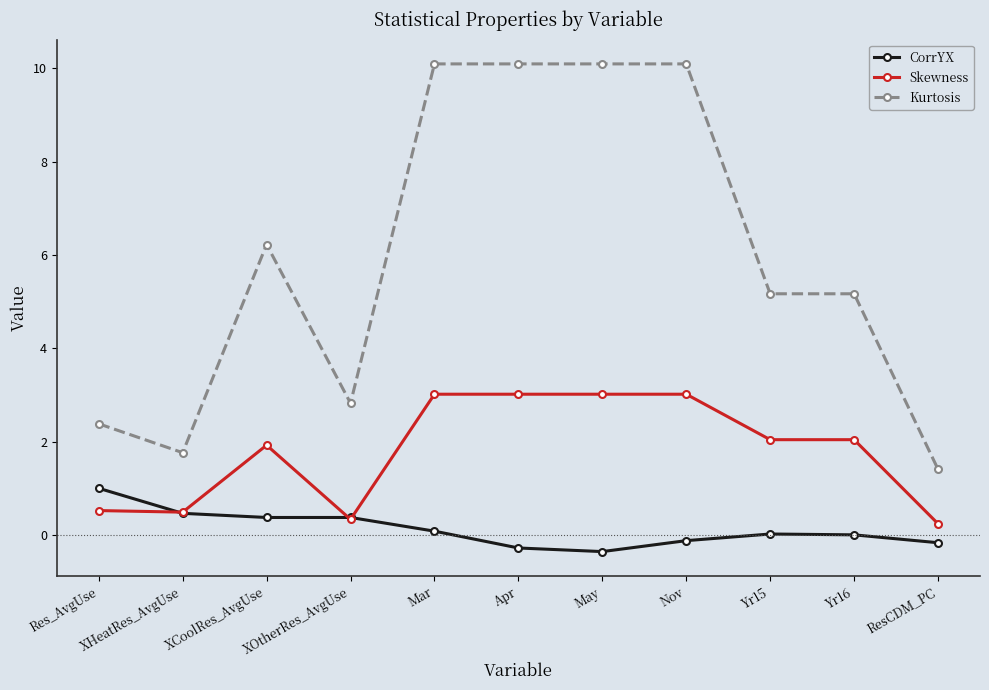

The value of Kurtosis at Nov is 5.9. True or false?

False